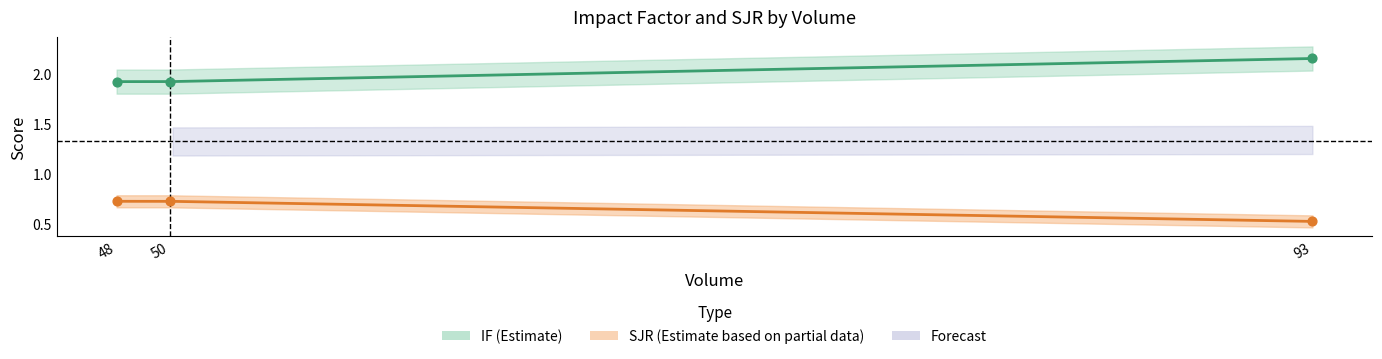

Which series reaches the maximum Y coordinate?

IF